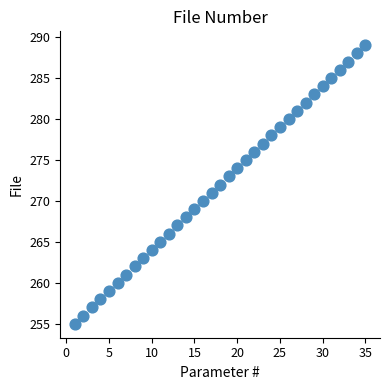

What is the range of X values (max minus min)?

34